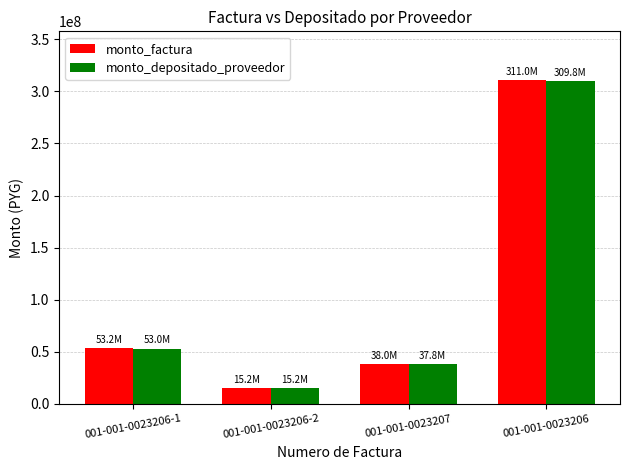

Does the chart contain any negative values?

No